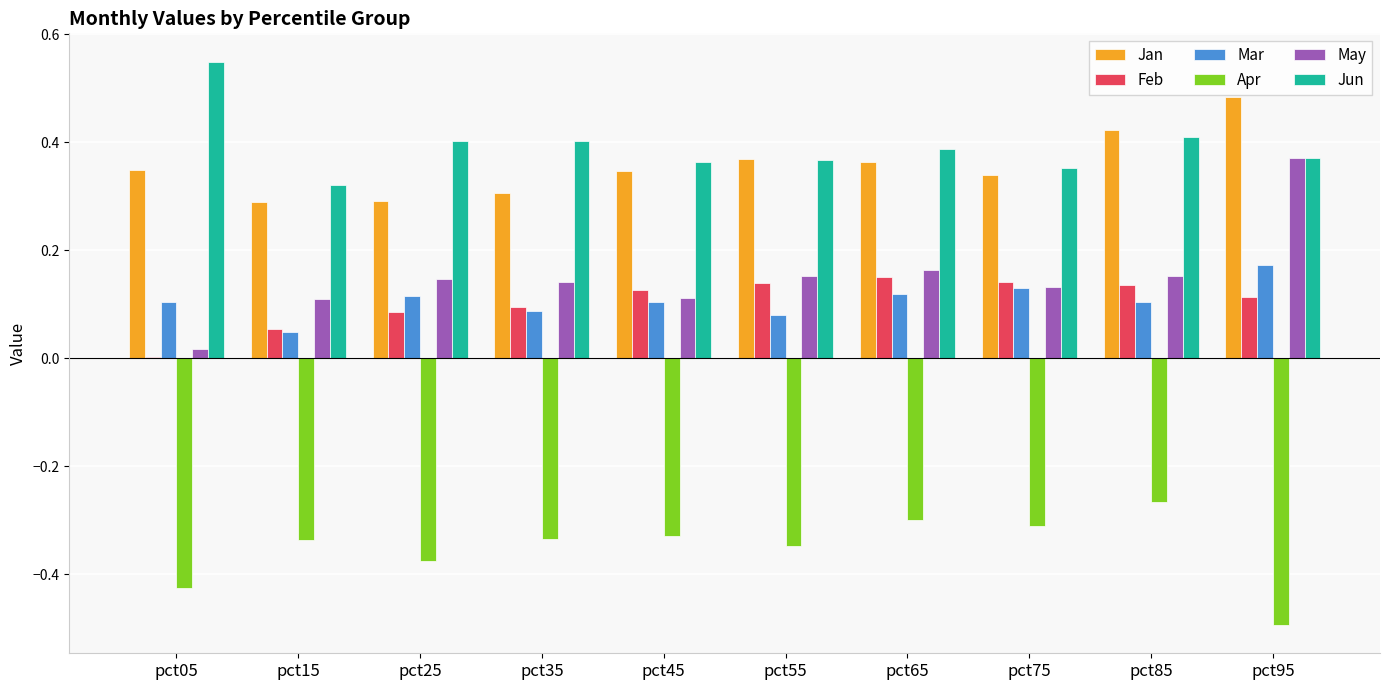

Is the value of Mar at pct45 greater than the value of Jan at pct35?

No